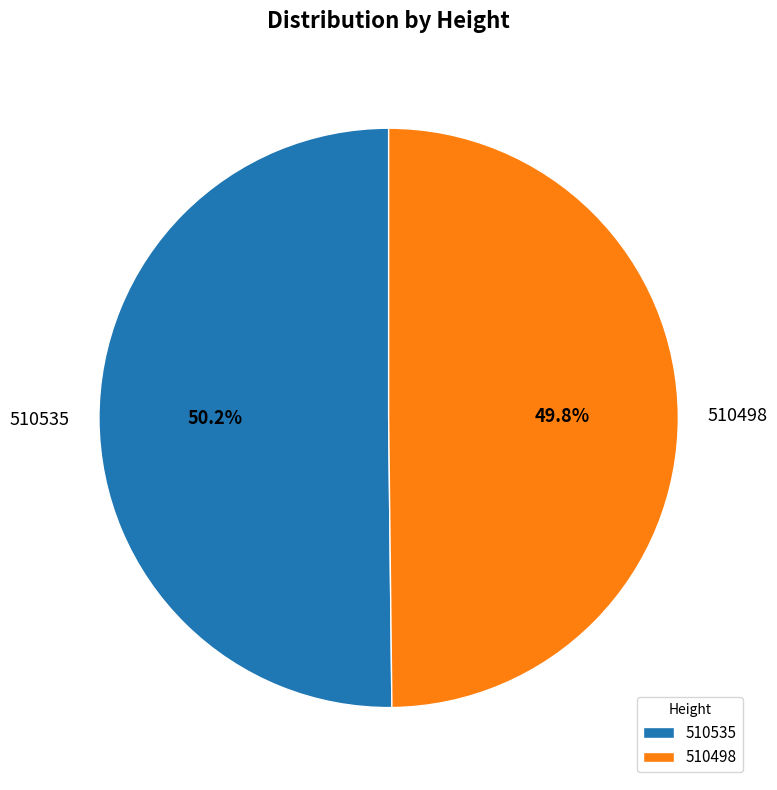

Approximately how many times larger is the value at 510498 compared to 510535?

1.0